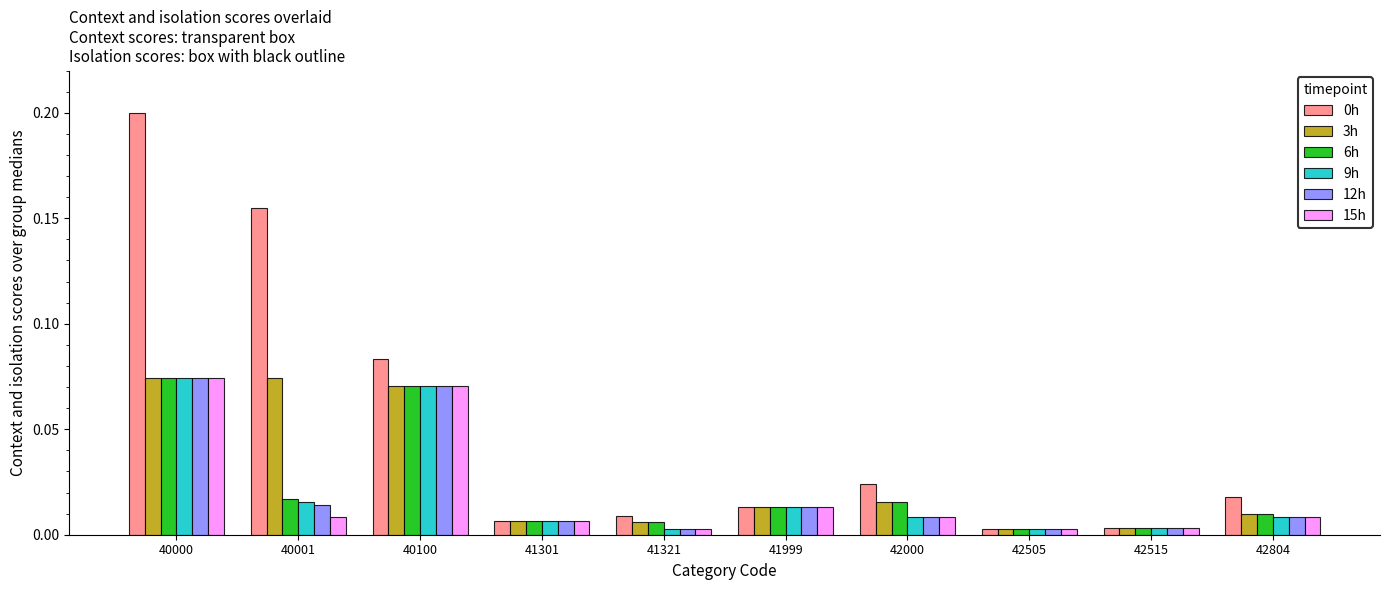

Which category has the highest value across all series?

40000